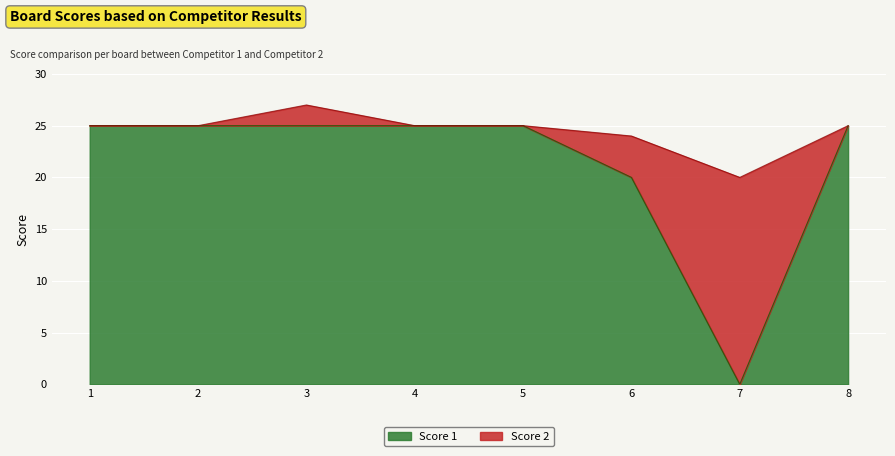

List the labels in order of value, largest first.

1, 2, 3, 4, 5, 8, 6, 7